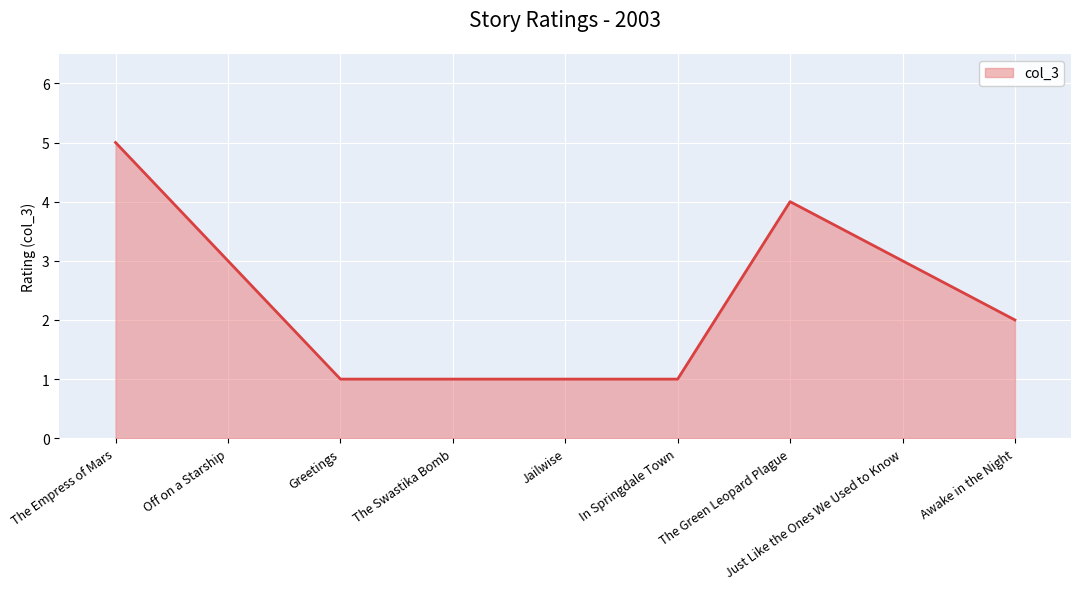

What is the difference between the values at The Empress of Mars and The Swastika Bomb?

4